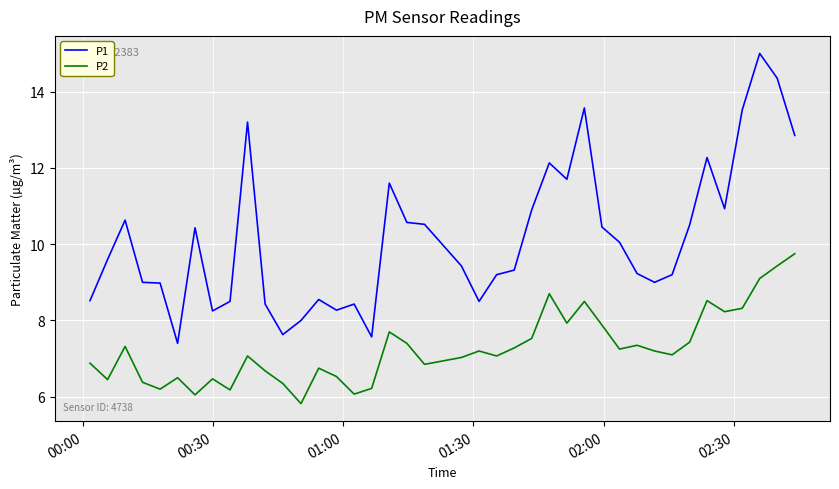

Rank the series by their maximum value, from highest to lowest.

P1, P2